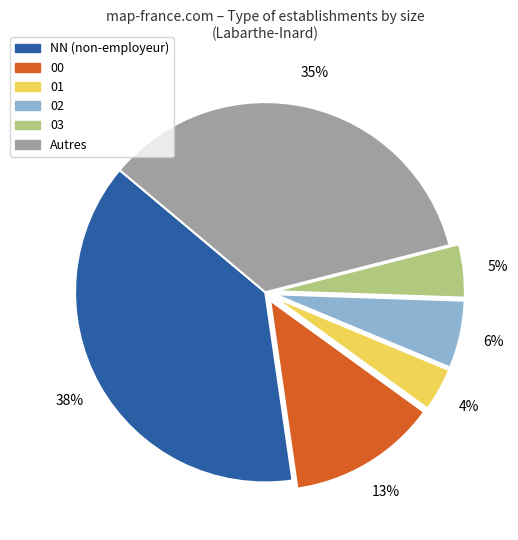

Is there any slice that represents more than half of the pie?

No